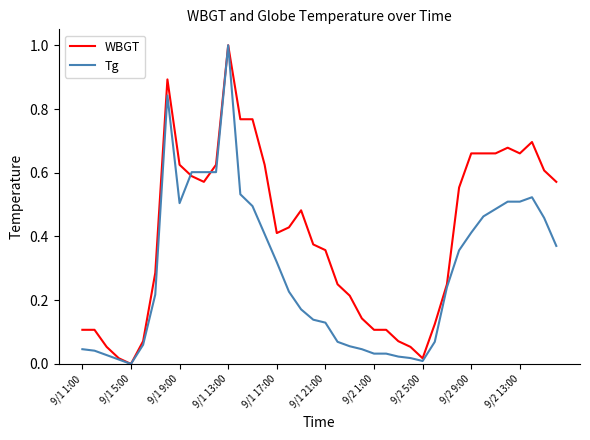

What is the maximum value shown in the chart?

1.0